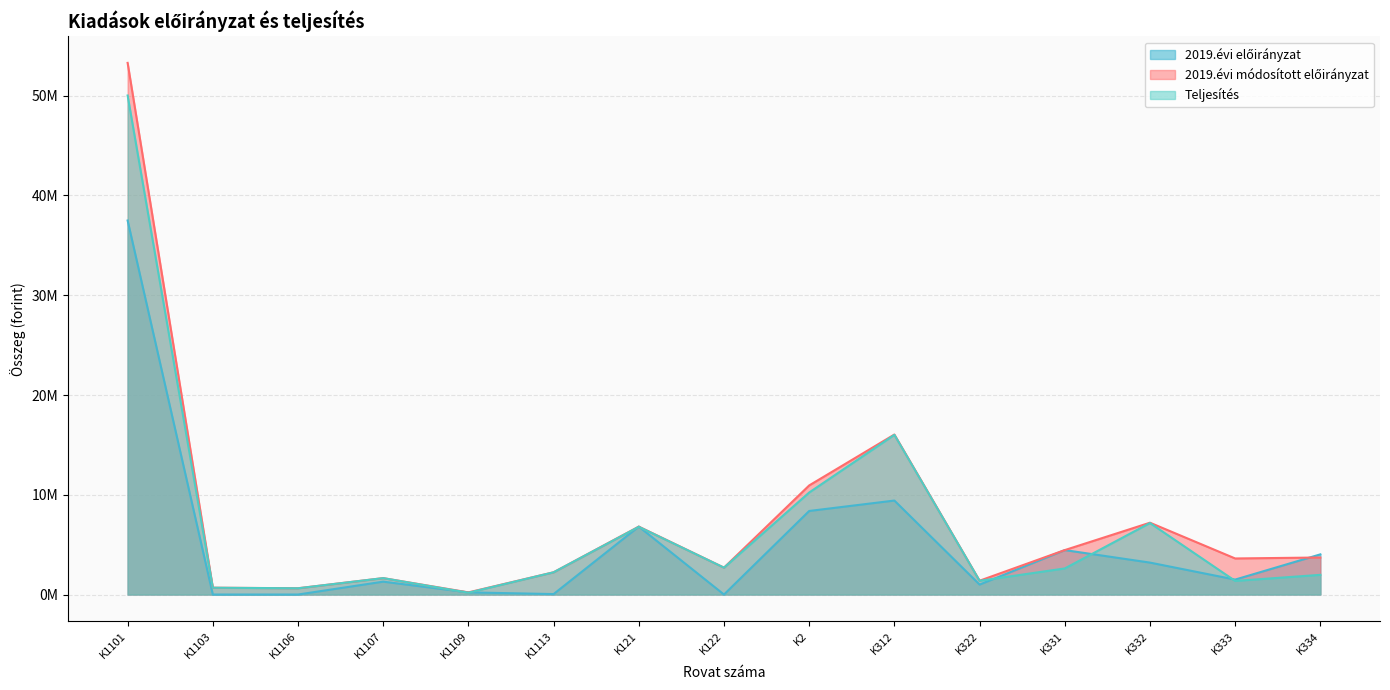

Reading right to left, extract all data points from this chart.

2019.évi módosított előirányzat: 3712000	3615051	7200000	4455100	1385000	16038000	10935966	2695000	6808416	2231047	214960	1645000	630000	685000	53292650
Teljesítés: 1973586	1364321	7167910	2615996	1378571	16008134	10228112	2692540	6788745	2229444	184940	1644036	626100	680910	50023373
2019.évi előirányzat: 4027000	1498000	3200000	4455100	995000	9420000	8375966	0	6808416	46047	214960	1290000	0	0	37492650